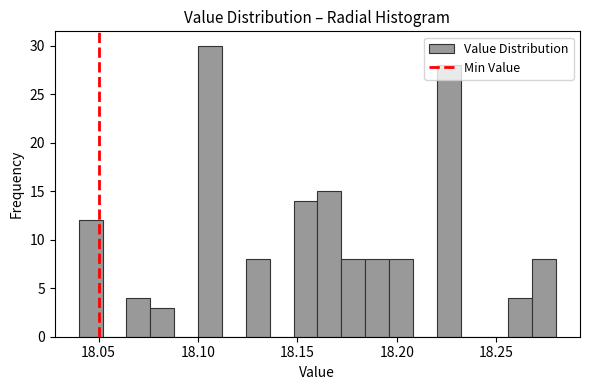

Around what value on the x-axis is the tallest bar? Give the approximate position of its centre, as read against the axis.

18.105